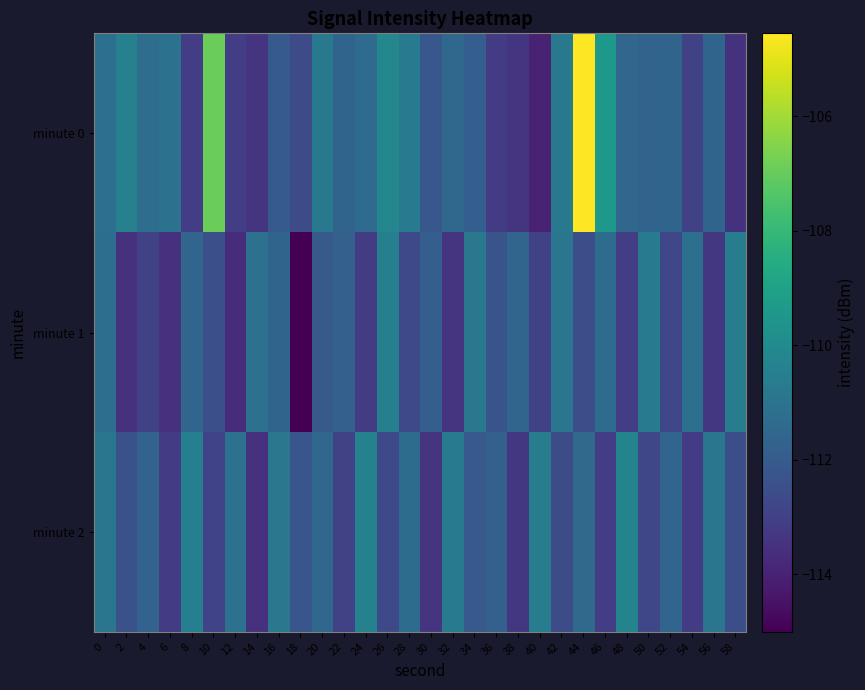

Reading left to right, what are all the values shown in this chart?

minute 0: 0=-111.2	2=-110.4	4=-111.3	6=-111.1	8=-113.1	10=-106.9	12=-113.1	14=-113.4	16=-112.0	18=-112.6	20=-110.8	22=-111.6	24=-111.4	26=-110.2	28=-110.7	30=-112.2	32=-111.5	34=-111.9	36=-113.2	38=-113.4	40=-114.0	42=-110.8	44=-104.6	46=-109.4	48=-111.5	50=-111.7	52=-111.7	54=-113.0	56=-111.7	58=-113.5
minute 1: 0=-111.2	2=-113.5	4=-113.0	6=-113.5	8=-111.6	10=-112.4	12=-113.7	14=-111.1	16=-111.6	18=-115.0	20=-112.1	22=-111.8	24=-113.2	26=-110.5	28=-112.7	30=-111.9	32=-113.4	34=-110.8	36=-112.3	38=-111.6	40=-113.0	42=-110.9	44=-112.5	46=-111.3	48=-113.1	50=-110.7	52=-112.8	54=-111.2	56=-113.3	58=-110.6
minute 2: 0=-110.9	2=-112.4	4=-111.7	6=-113.2	8=-110.5	10=-112.9	12=-111.1	14=-113.5	16=-110.8	18=-112.2	20=-111.5	22=-113.0	24=-110.4	26=-112.7	28=-111.3	30=-113.4	32=-110.7	34=-112.1	36=-111.8	38=-113.3	40=-110.6	42=-112.6	44=-111.4	46=-113.1	48=-110.3	50=-112.8	52=-111.6	54=-113.2	56=-110.9	58=-112.5